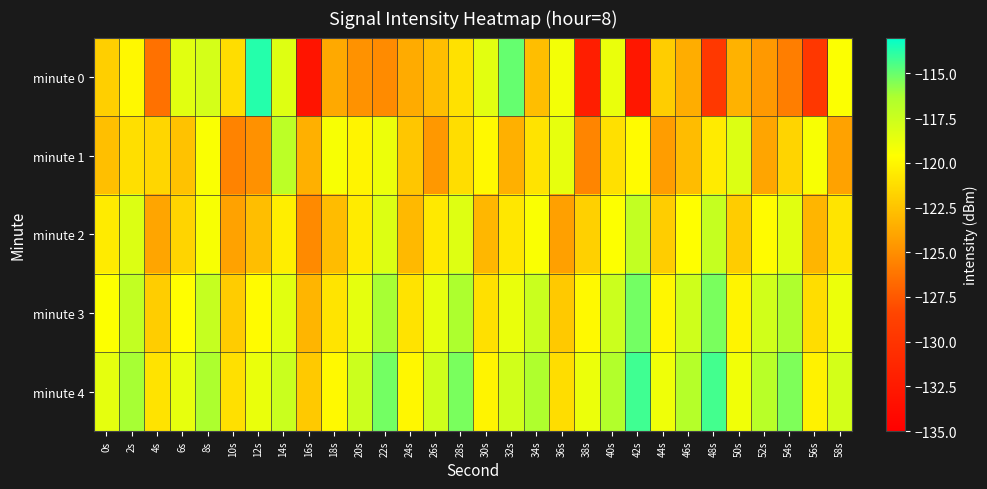

Which series has the largest range (max minus min)?

minute 0